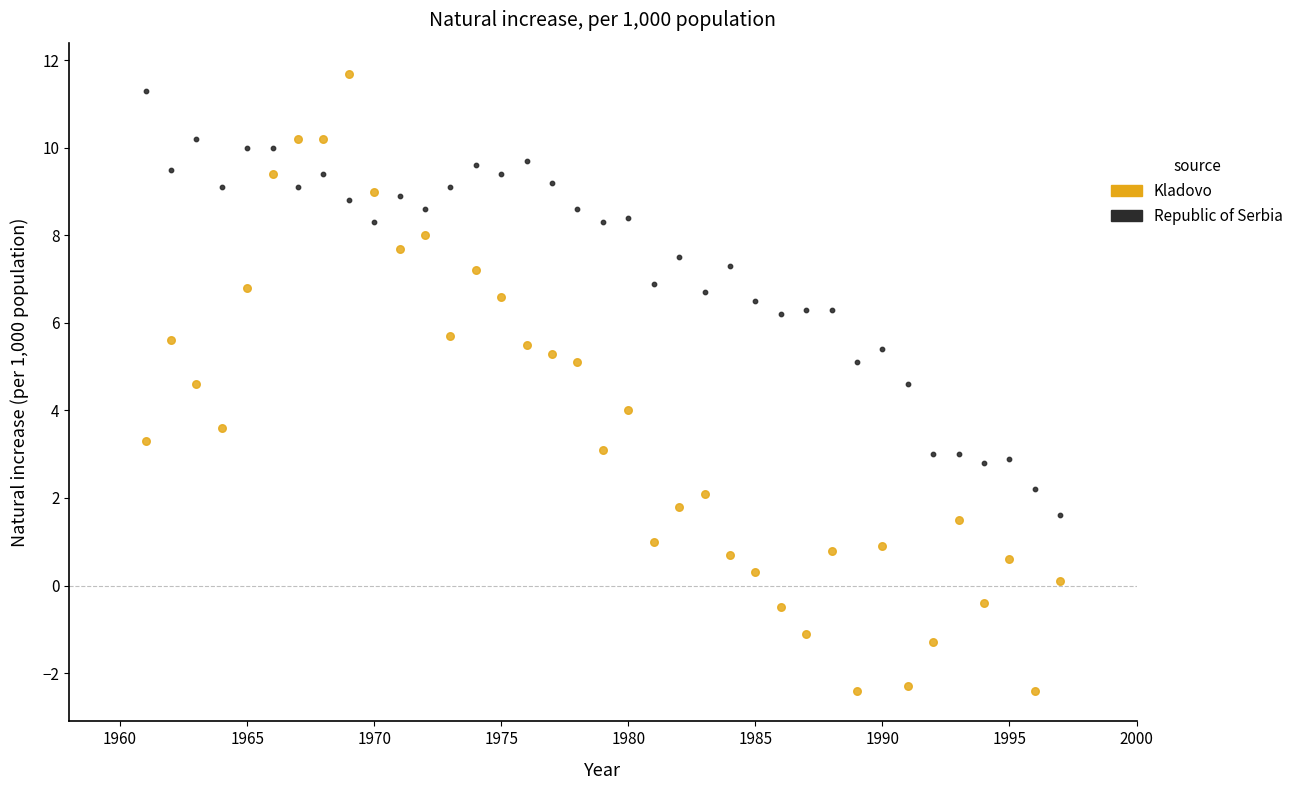

Across all data points, what is the range of X values (max minus min)?

36.0